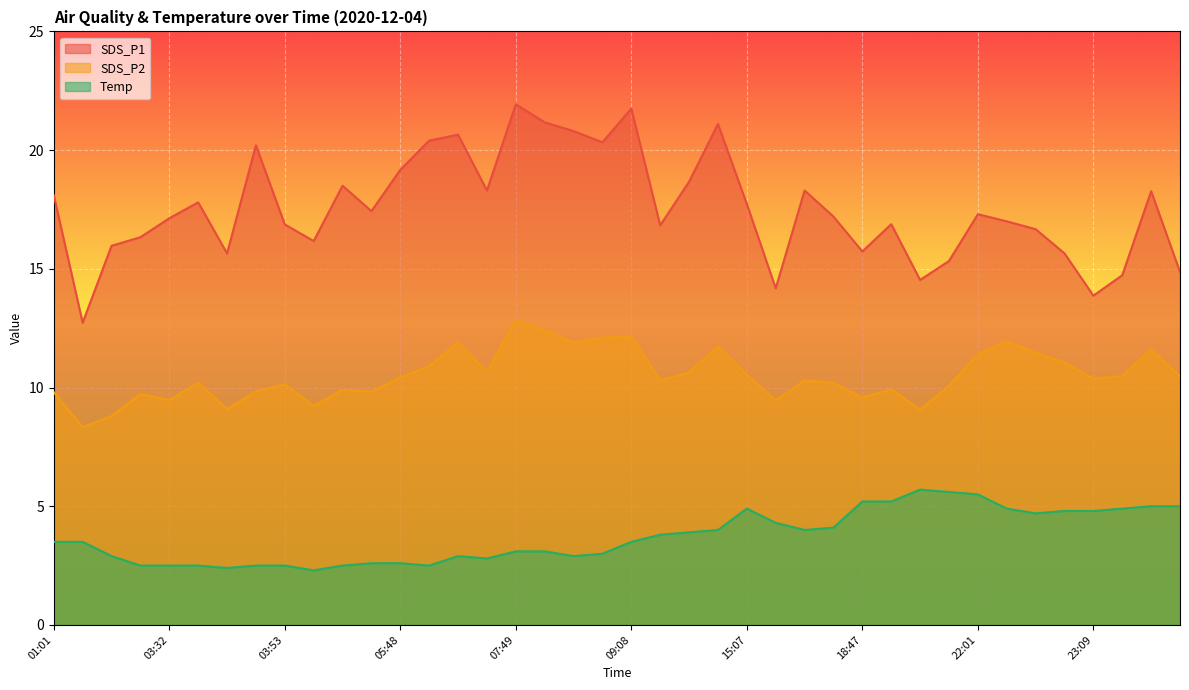

List the series in order of their peak value, lowest first.

Temp, SDS_P2, SDS_P1